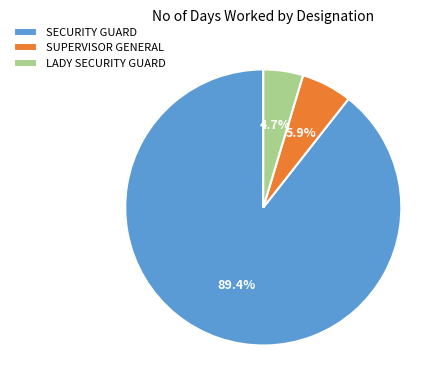

What is the ratio of the value at LADY SECURITY GUARD to the value at SUPERVISOR GENERAL?

0.8